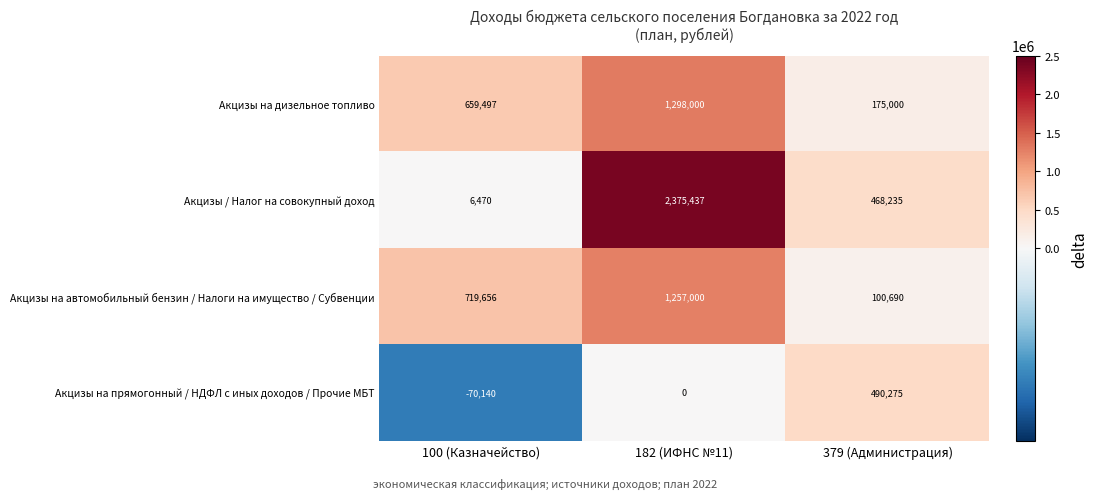

The Акцизы на дизельное топливо series shows 175000 at 379 (Администрация). True or false?

True